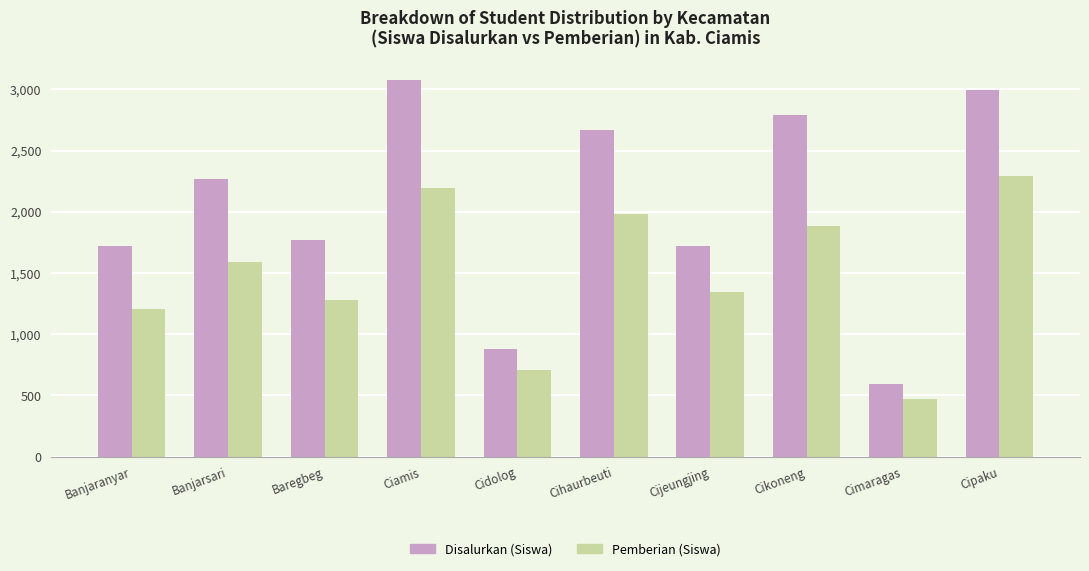

Which series has the largest total across all categories?

Disalurkan (Siswa)